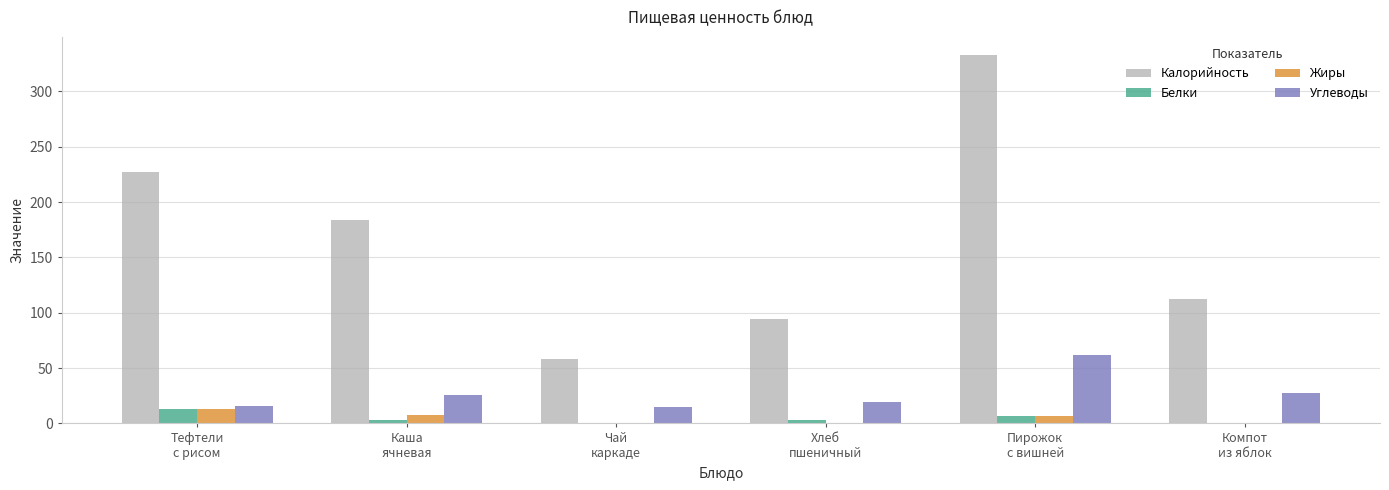

At which category is the sum across all series the highest?

Пирожок
с вишней